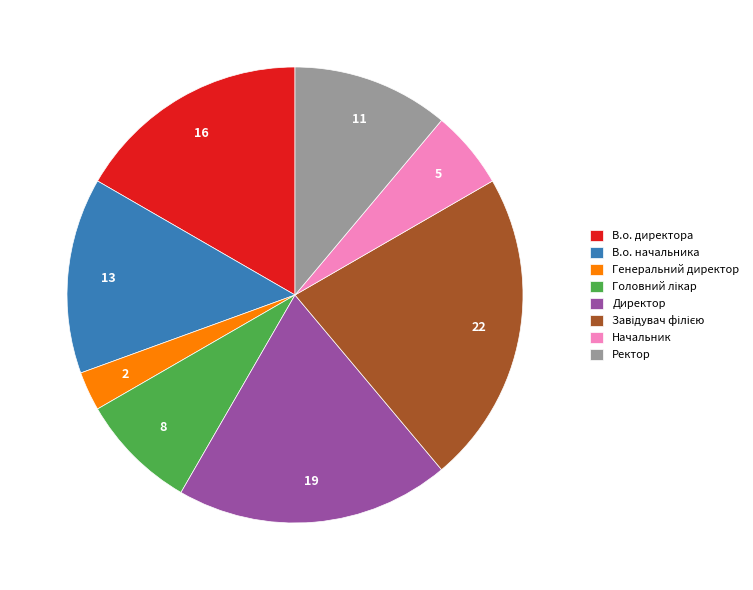

Combined, do Ректор and Директор account for over 50%?

No